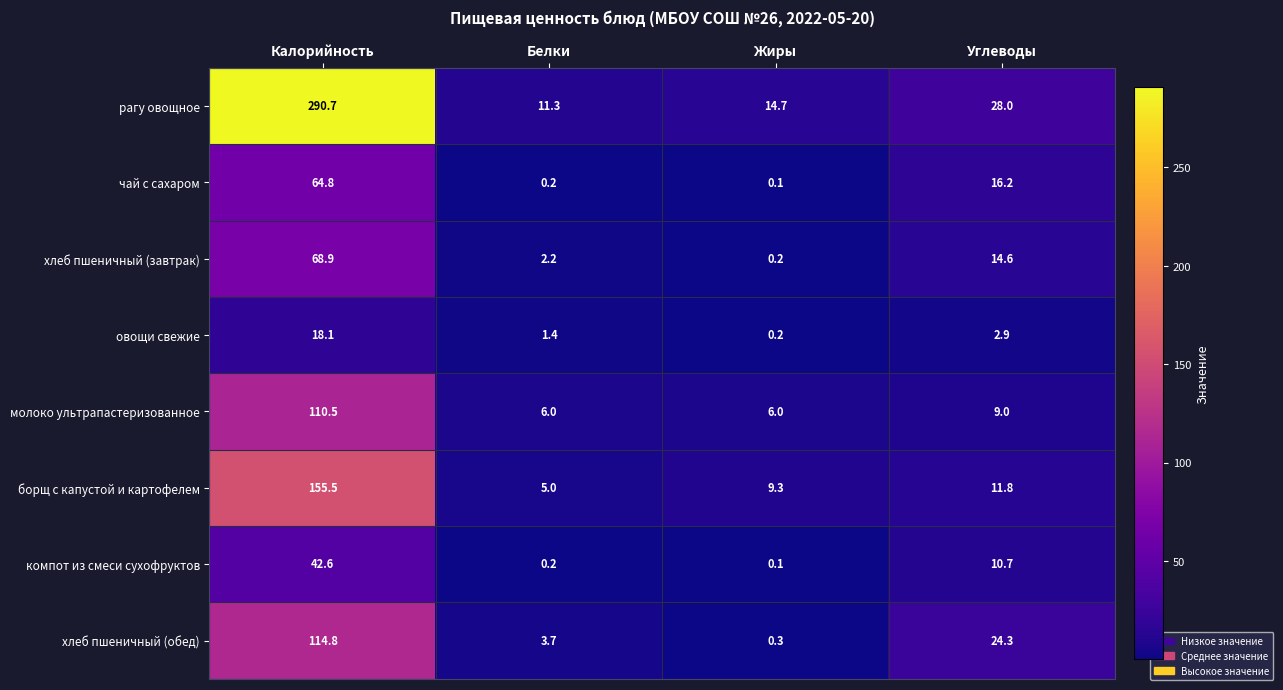

What is the difference between the highest and lowest values at Жиры?

14.6